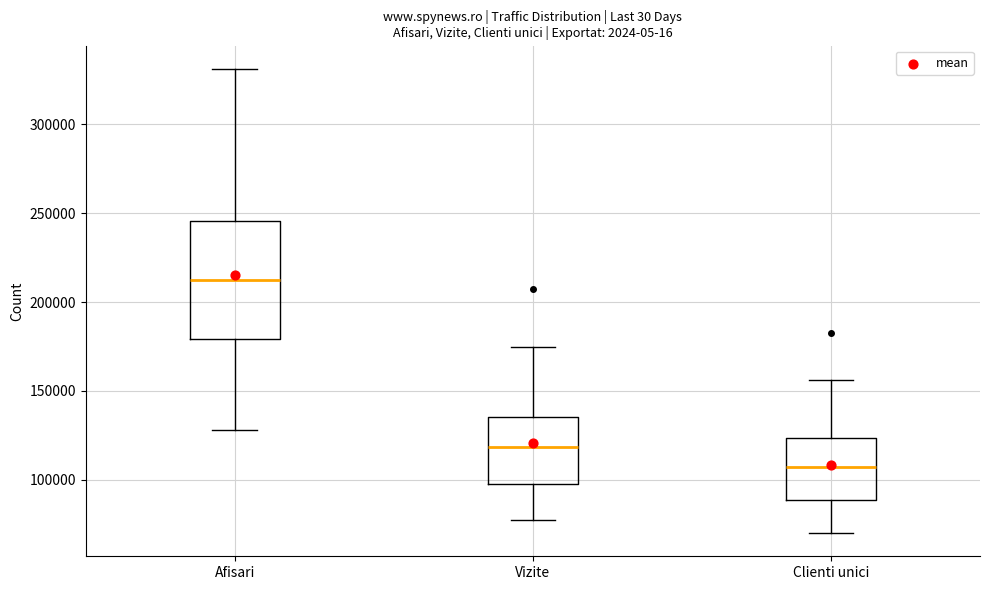

Which box is the tallest, from its lower edge to its upper edge?

Afisari